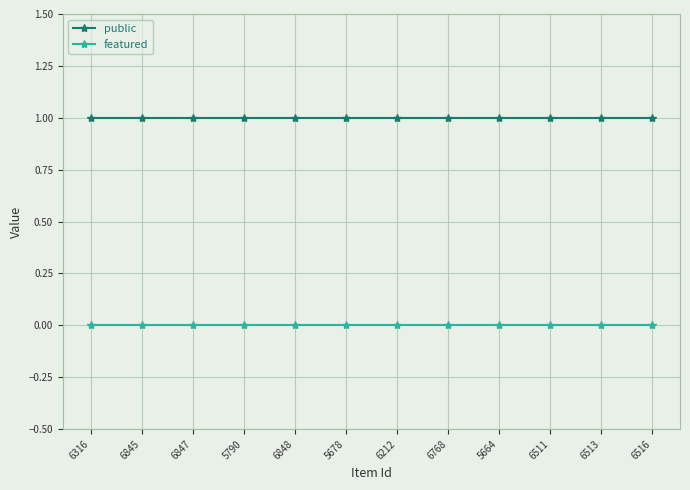

Which series has the largest total across all categories?

public